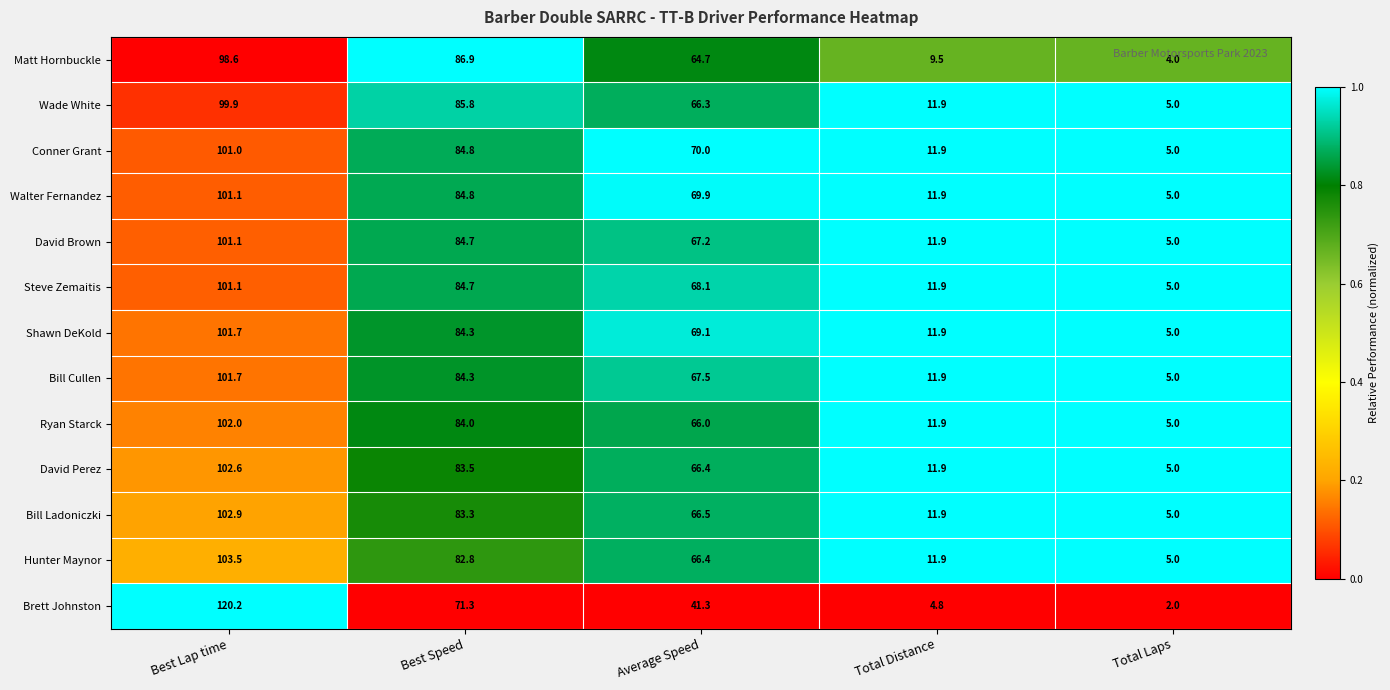

At which label does Shawn DeKold reach its peak?

Best Lap time